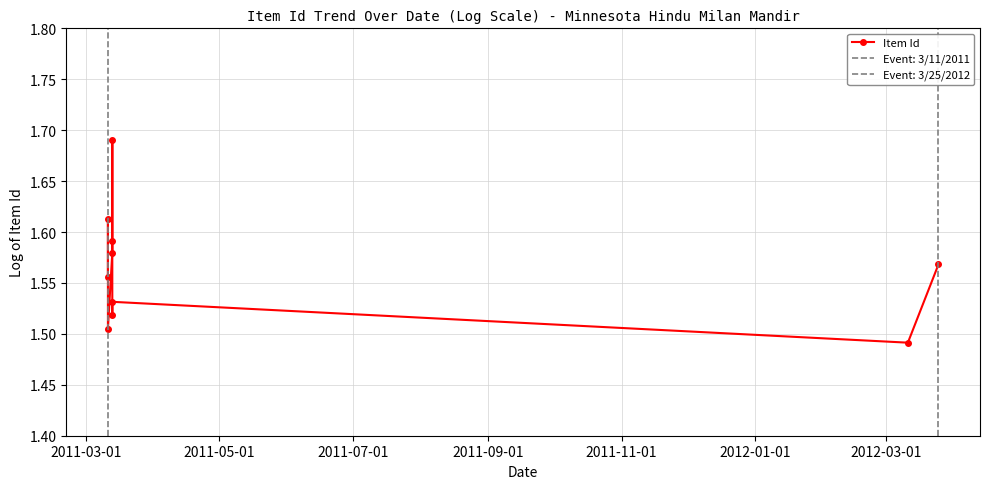

How many interior local valleys (lower than both neighbors) does the data have?

3